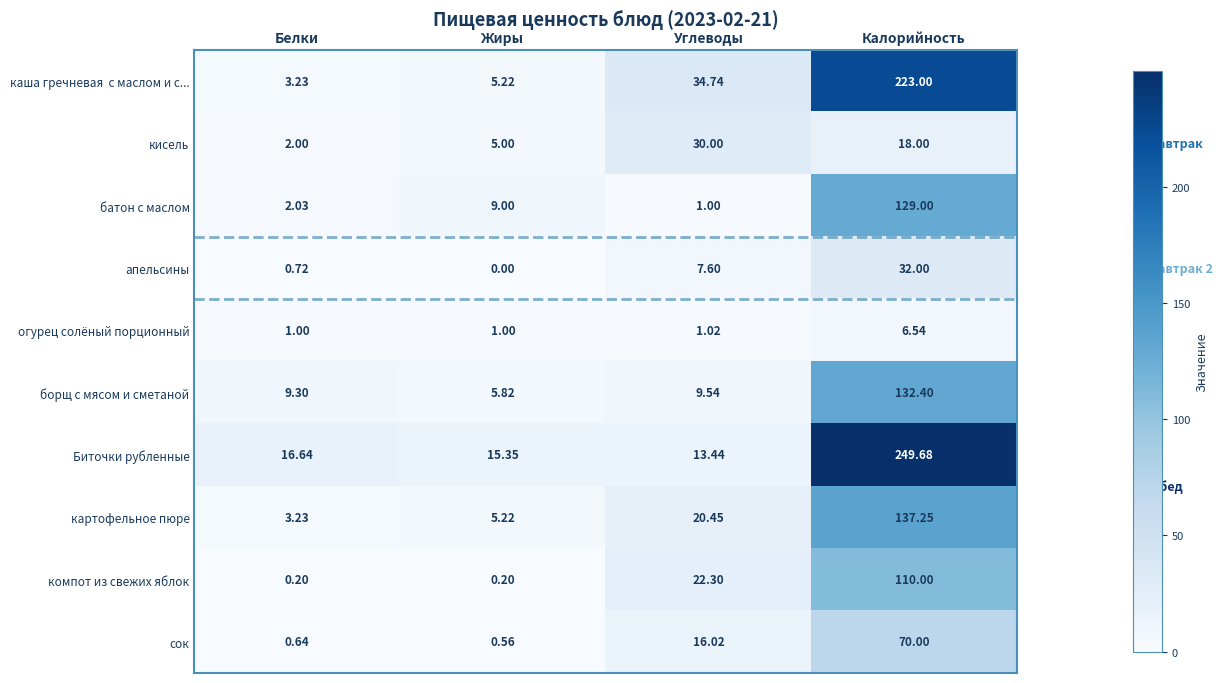

At which category is the sum across all series the highest?

Калорийность